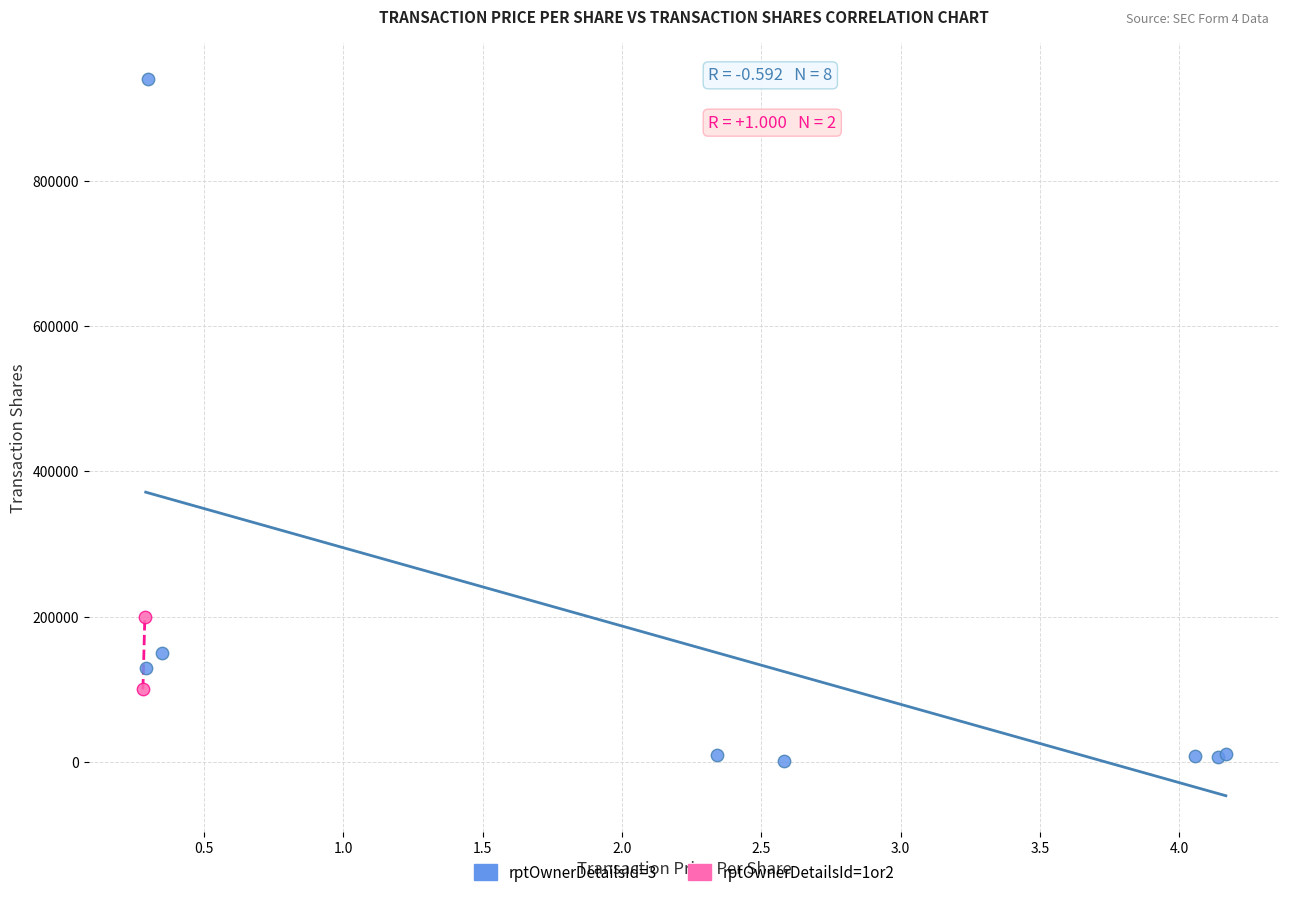

What are all the series names shown in the legend?

rptOwnerDetailsId=3, rptOwnerDetailsId=1or2